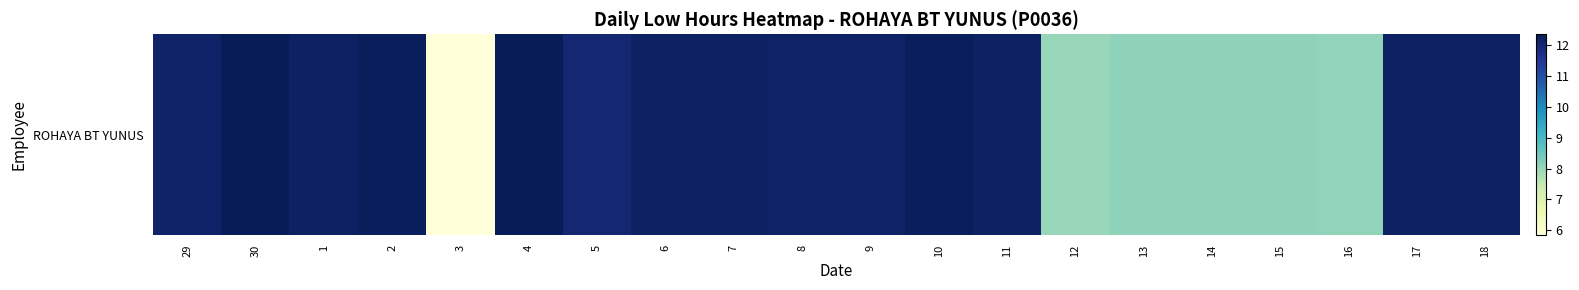

Which category has the lowest value across all series?

3